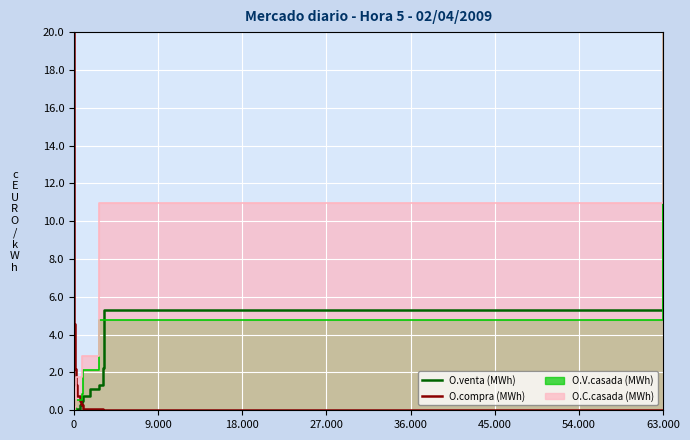

What value does the O.venta (MWh) series have at 63.000?

20.0